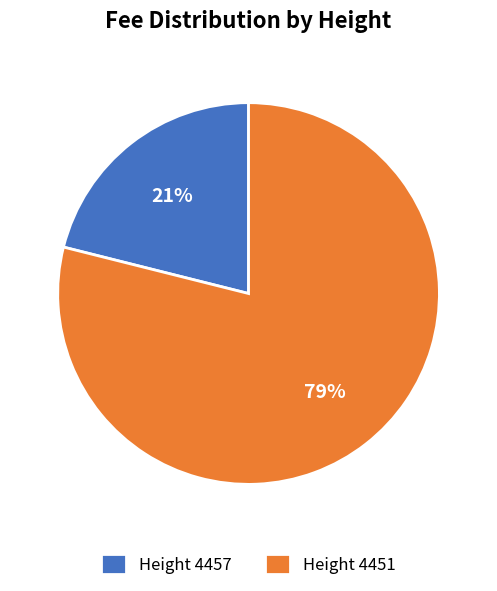

How many slices are in this pie chart?

2